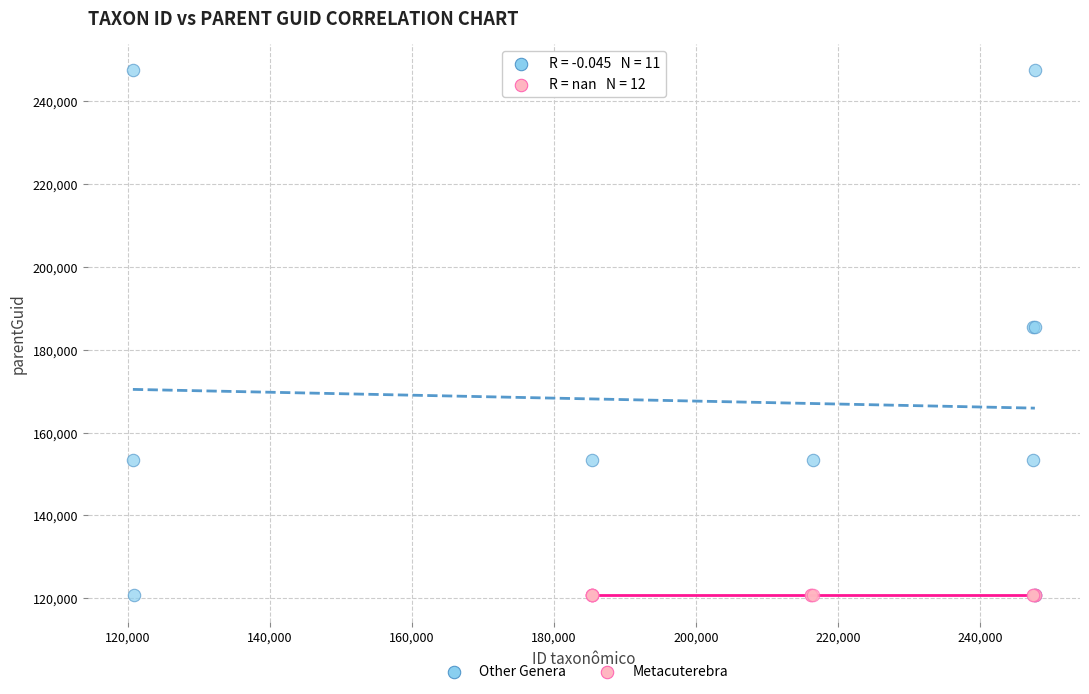

Which series reaches the maximum Y coordinate?

Other Genera